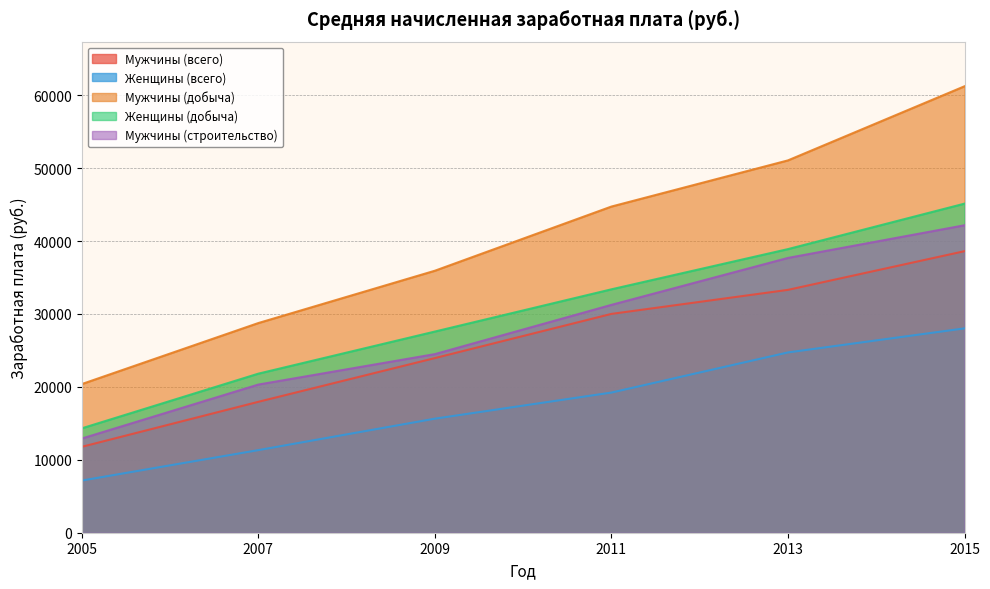

True or false: Женщины (всего) and Мужчины (строительство) intersect in this chart.

False